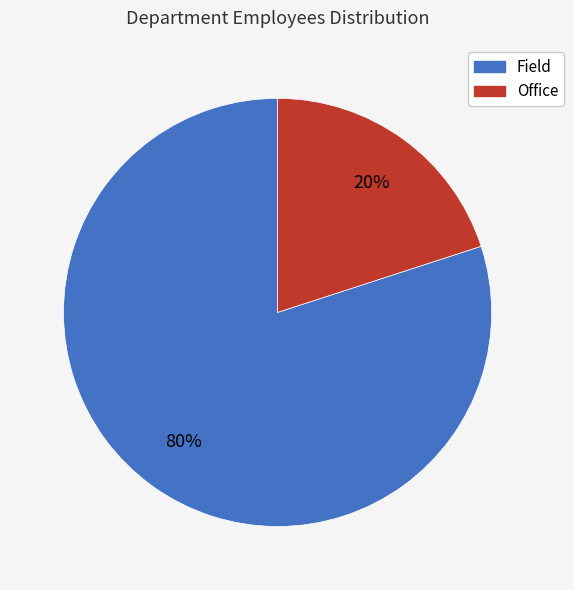

Do Office and Field together represent more than half of the pie?

Yes